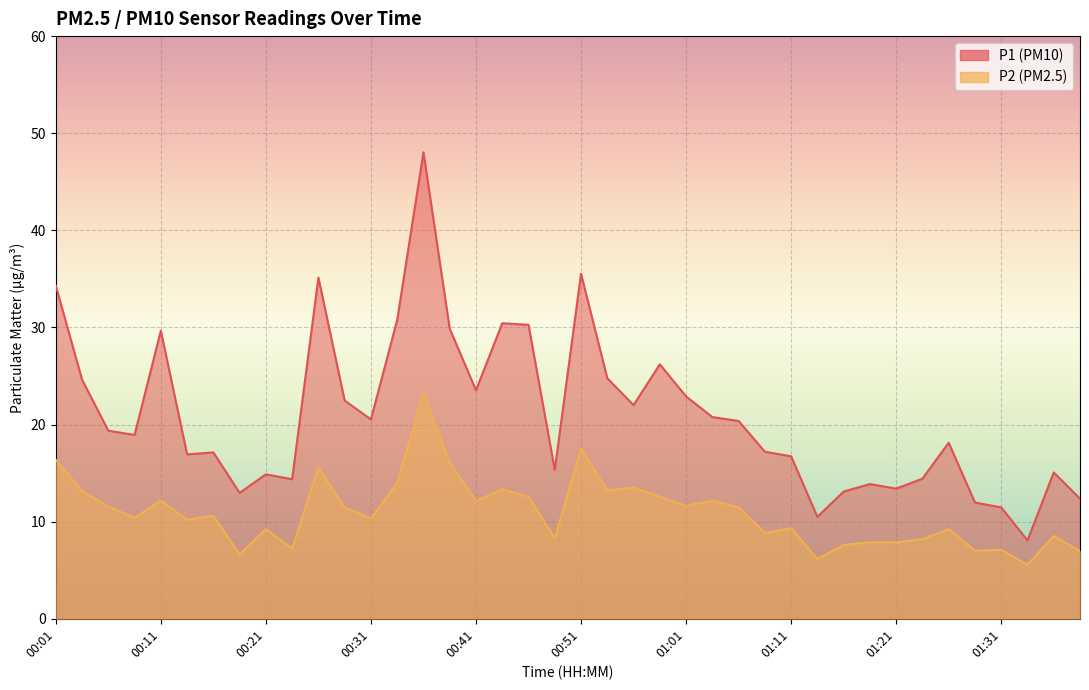

At which category is the sum across all series the highest?

00:36